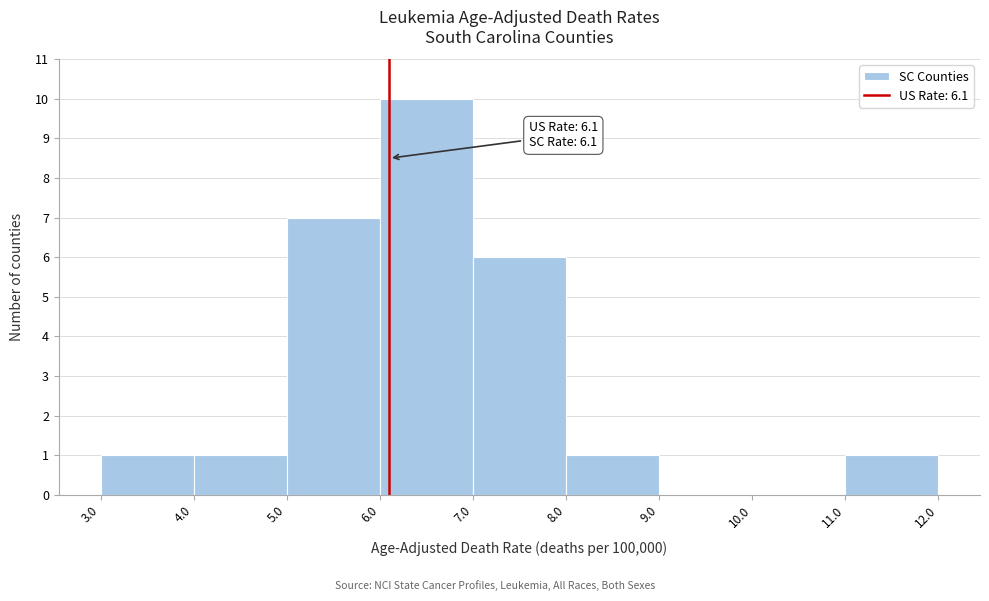

Which range on the x-axis has the tallest bar?

6.0 to 7.0